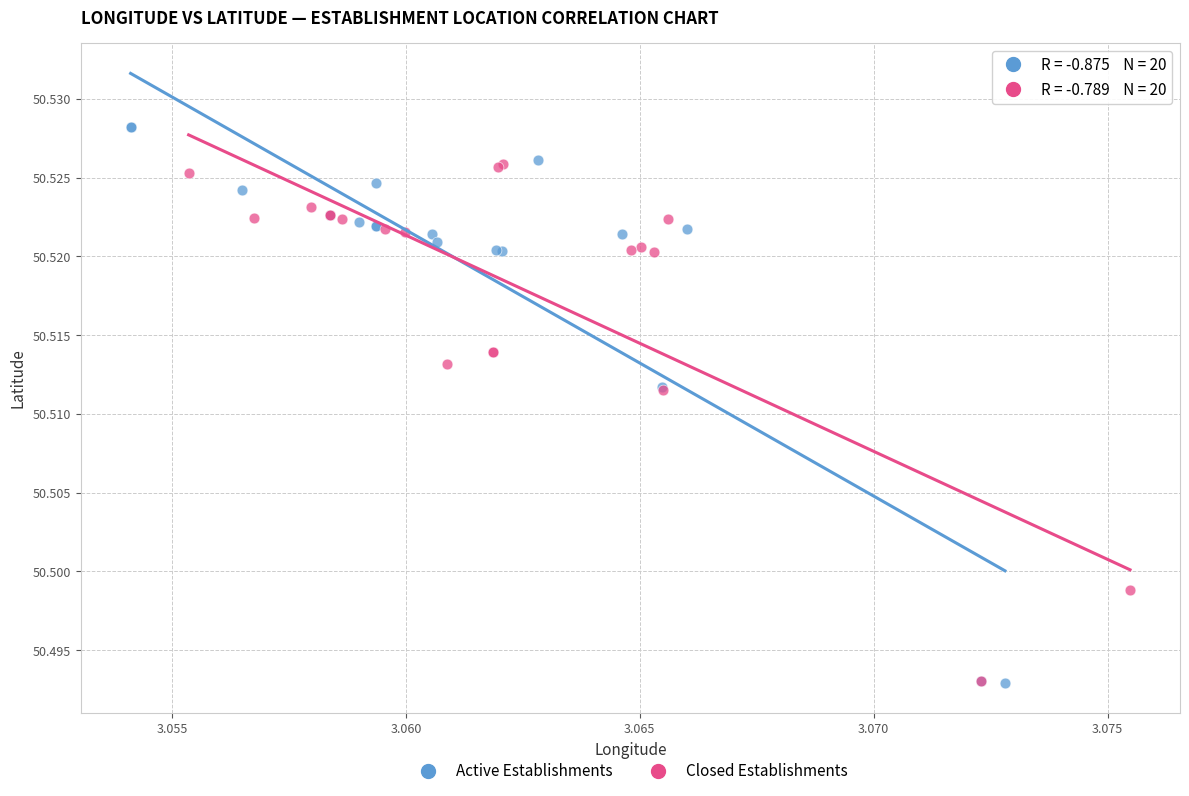

Which series reaches the maximum Y coordinate?

Active Establishments